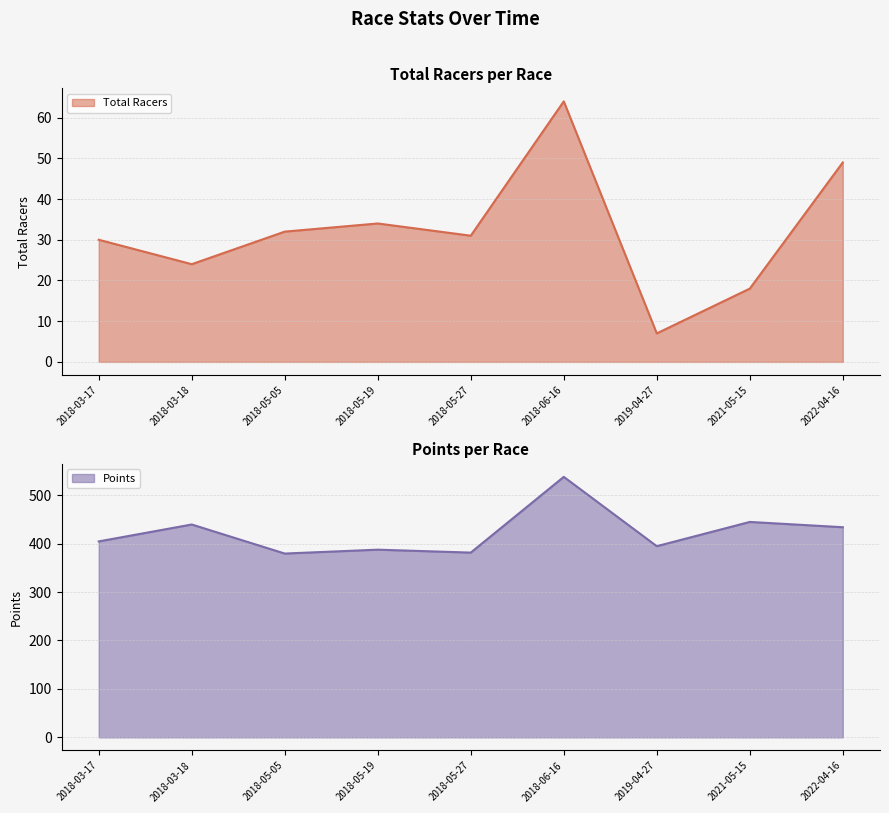

What position from the right is 2018-05-27?

5